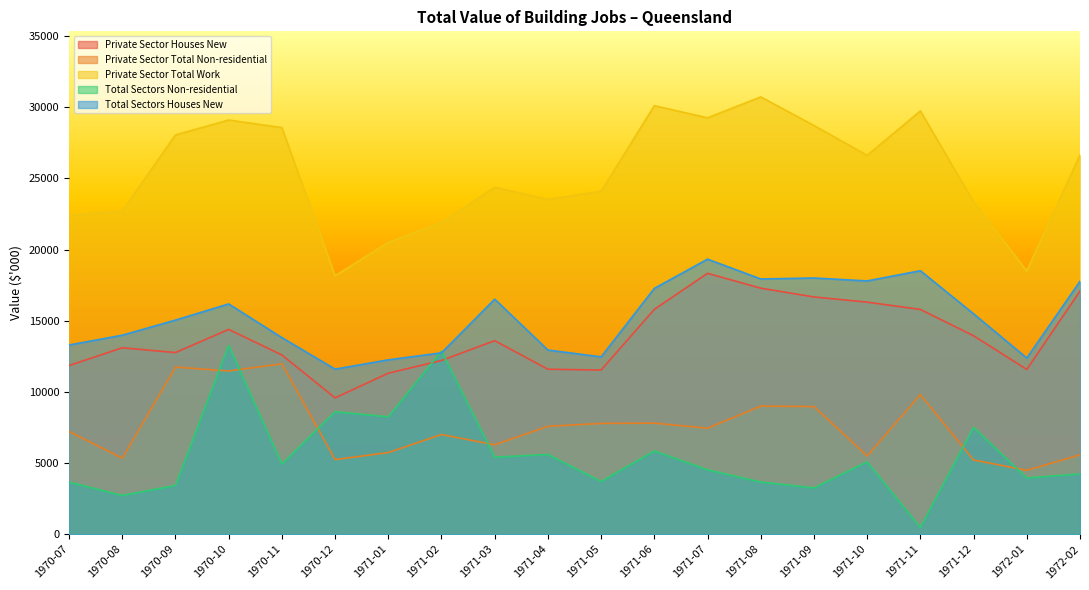

Which category has the highest value in the Private Sector Houses New series?

1971-07